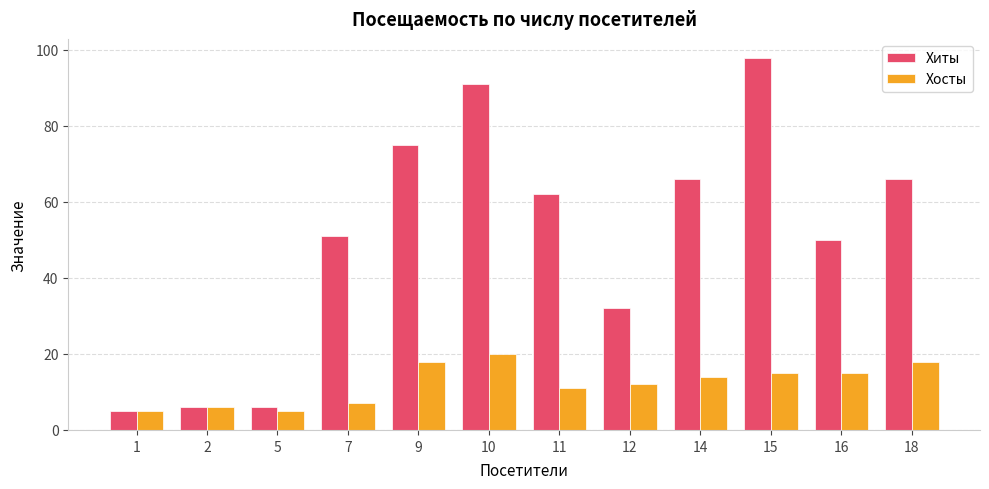

What is the greatest value displayed?

98